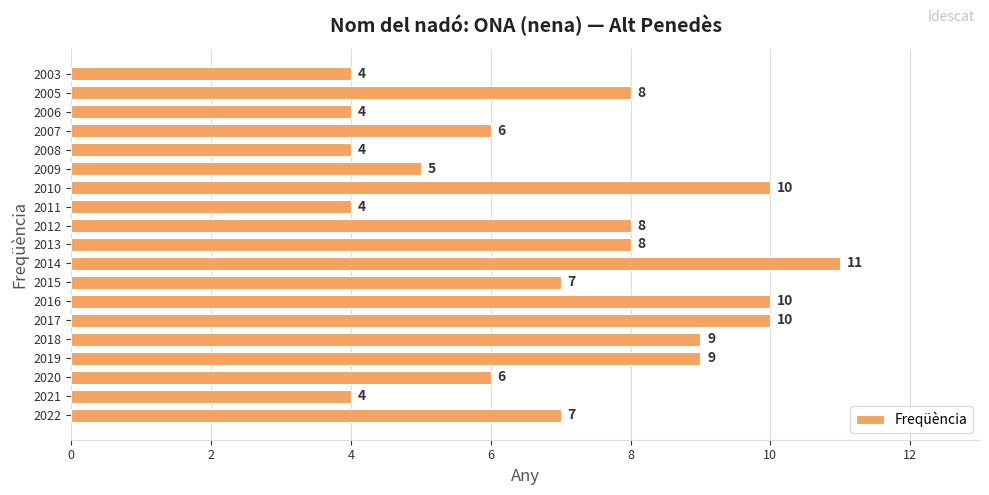

The chart shows a value of 14 at 2012. True or false?

False